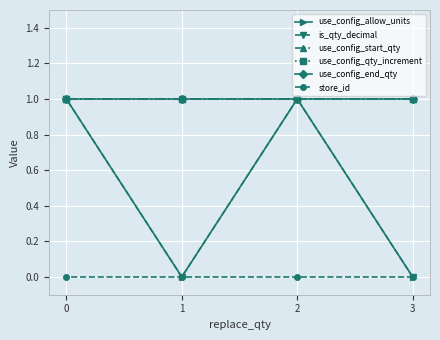

At which category does is_qty_decimal reach its first local peak?

2